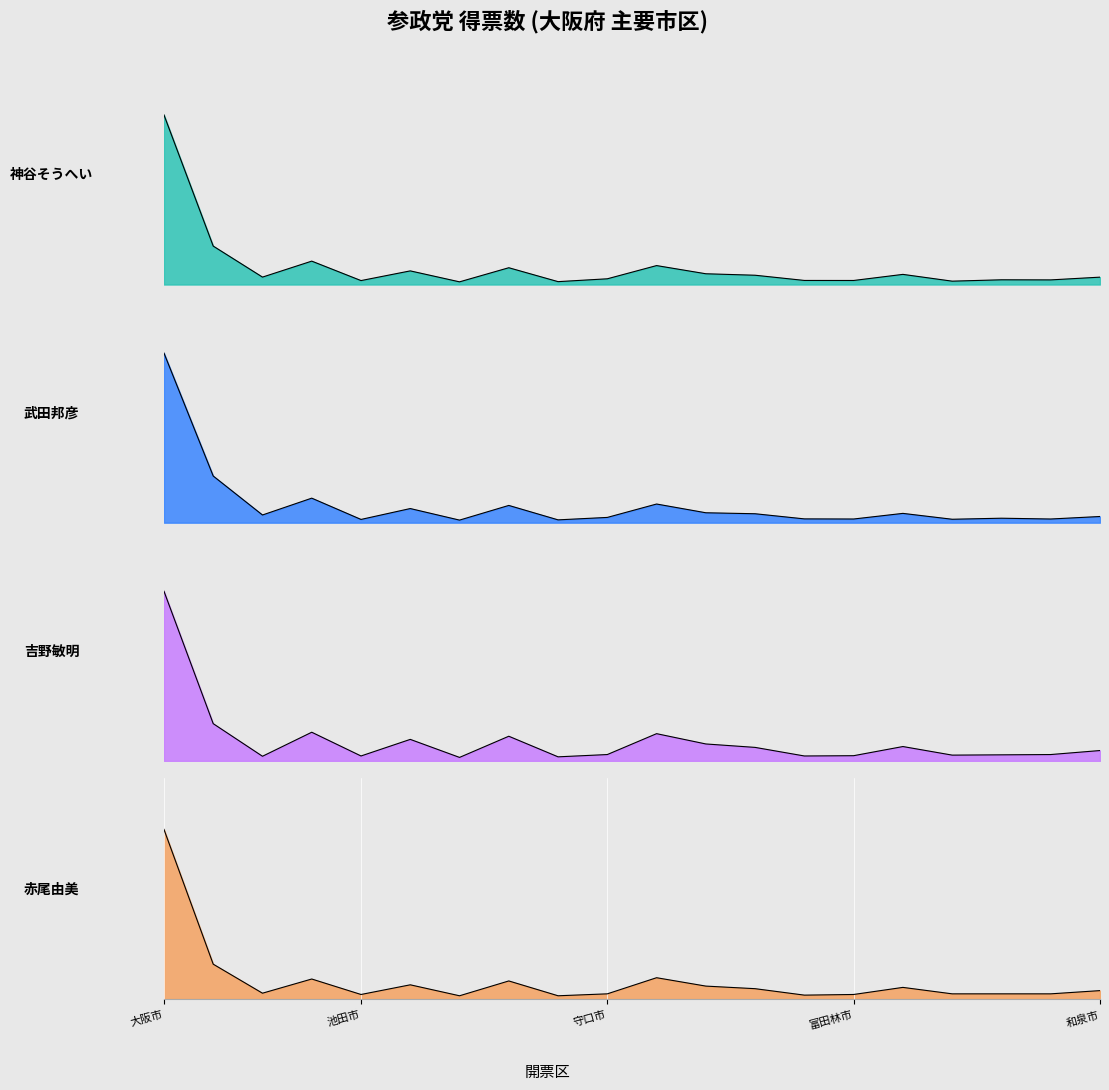

How many interior local peaks does the col_4 (武田邦彦) series have?

6